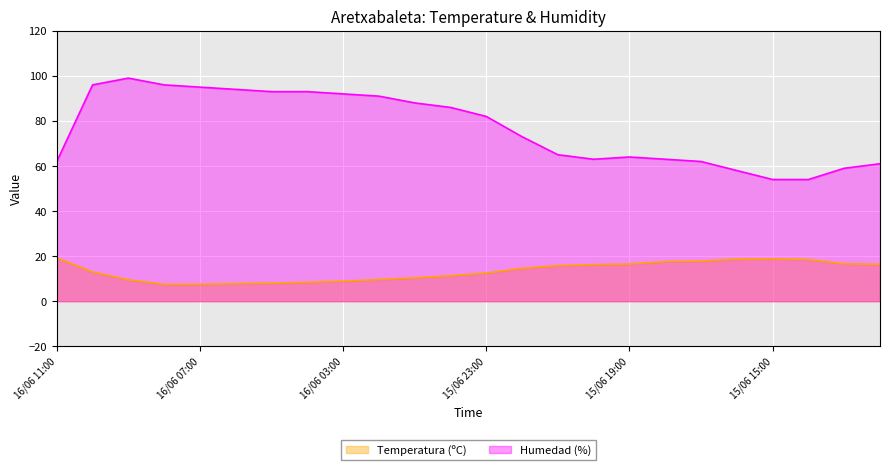

List the series in order of their overall mean, lowest first.

Temperatura (ºC), Humedad (%)